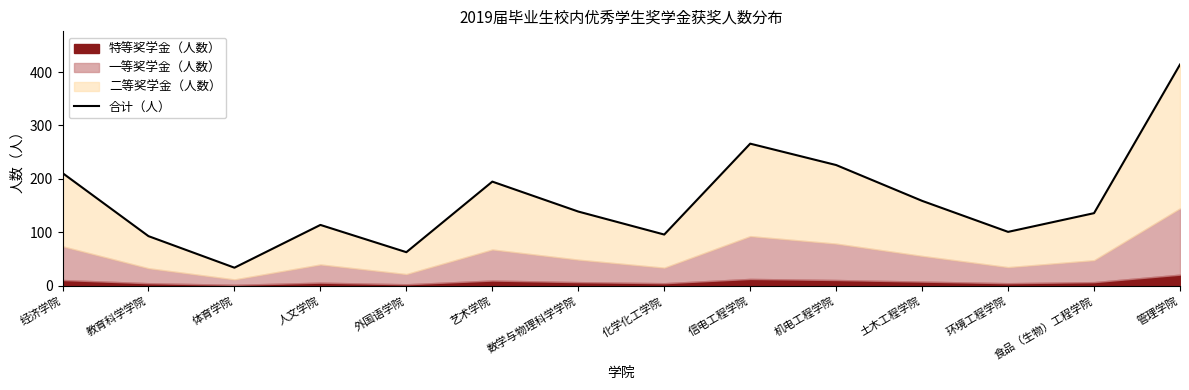

Rank the categories by value from highest to lowest.

管理学院, 信电工程学院, 机电工程学院, 经济学院, 艺术学院, 土木工程学院, 数学与物理科学学院, 食品（生物）工程学院, 人文学院, 环境工程学院, 化学化工学院, 教育科学学院, 外国语学院, 体育学院